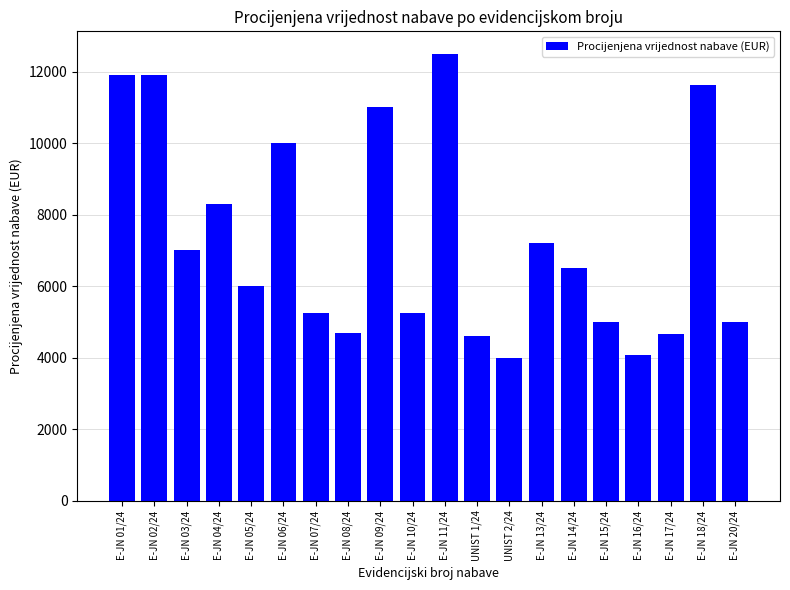

How many series are shown in this chart?

1